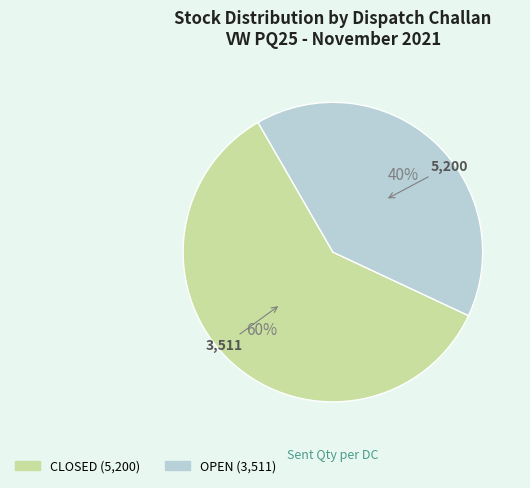

Does any single category account for the majority?

Yes